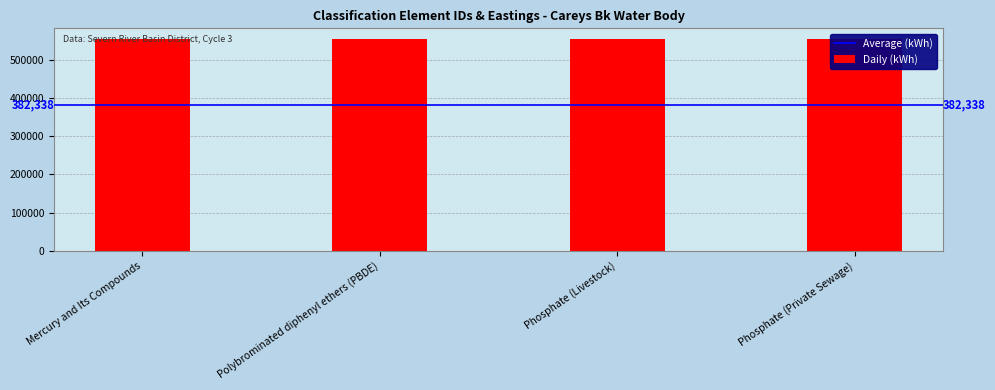

List the labels in order of value, smallest first.

Mercury and Its Compounds, Phosphate (Private Sewage), Phosphate (Livestock), Polybrominated diphenyl ethers (PBDE)